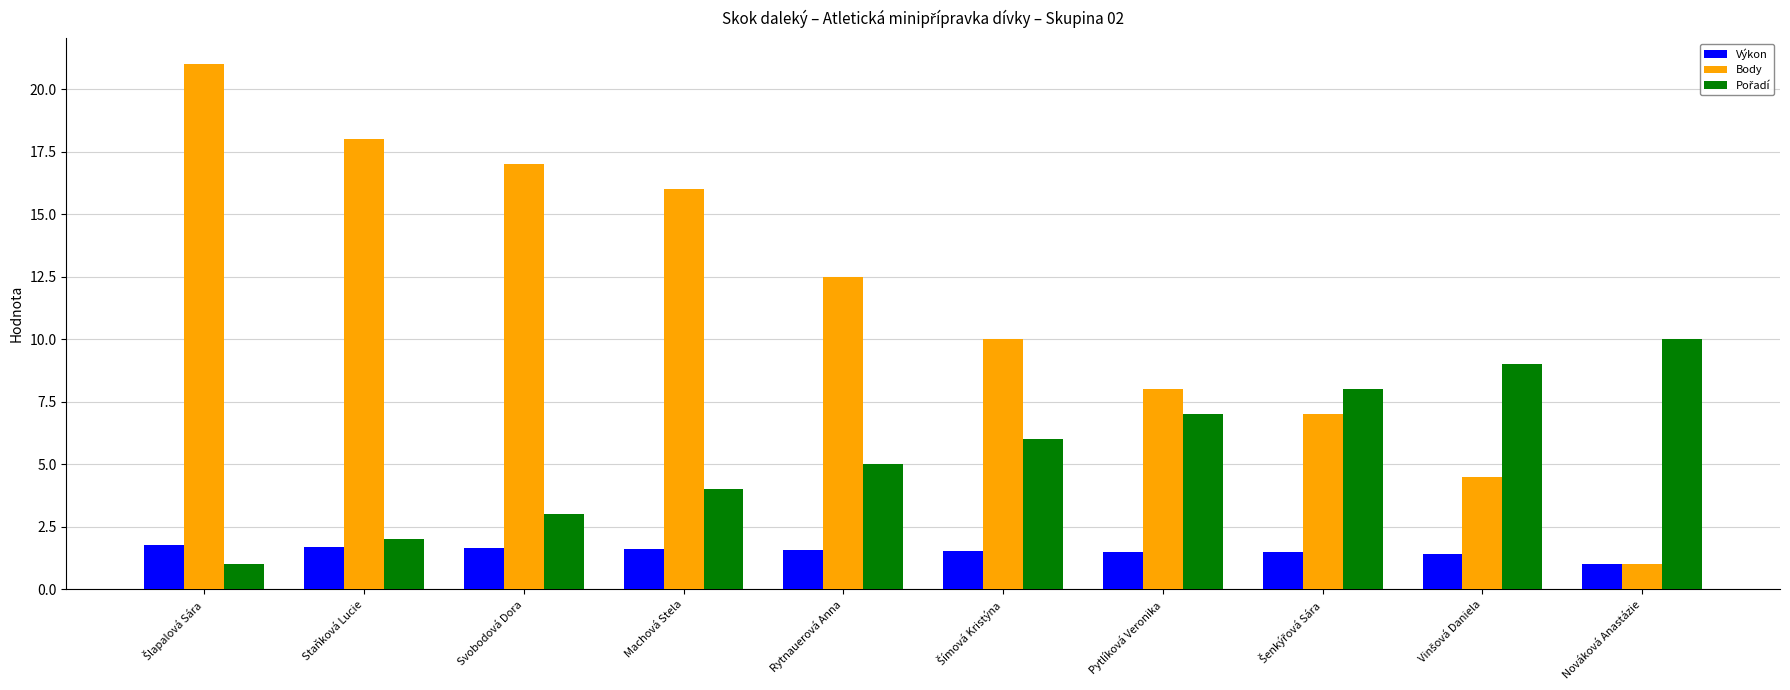

Which series has the widest spread of values?

Body